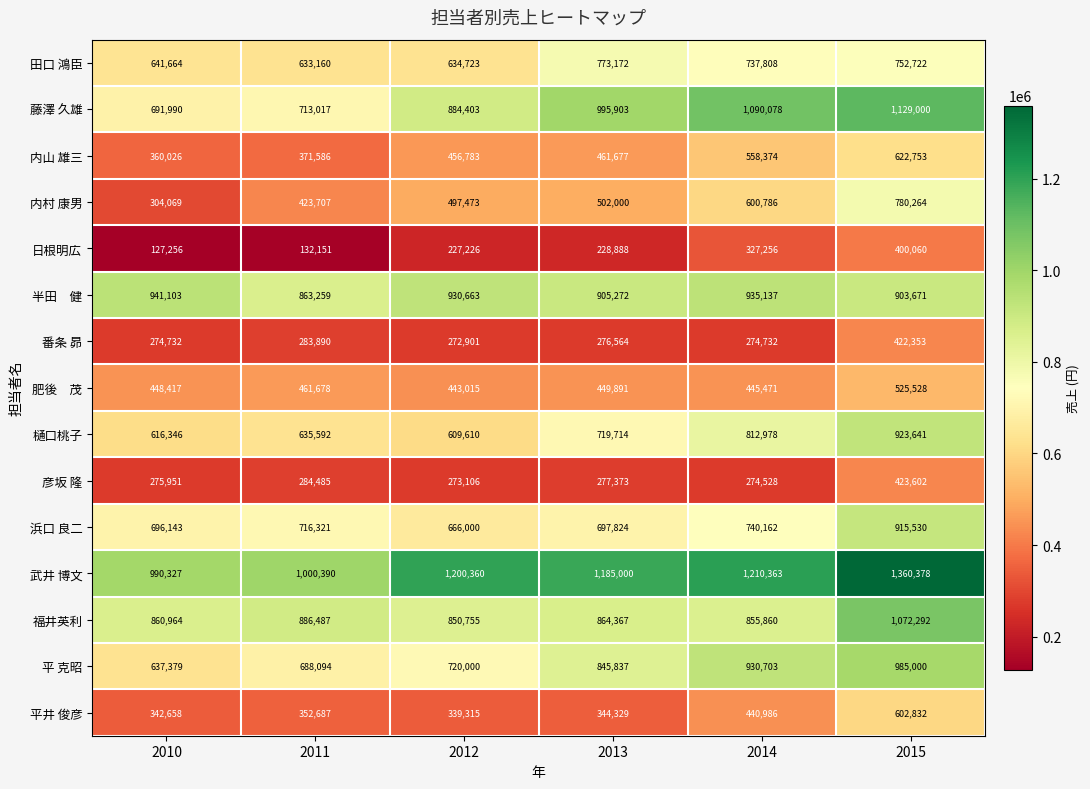

Which label corresponds to the smallest value in the chart?

2010